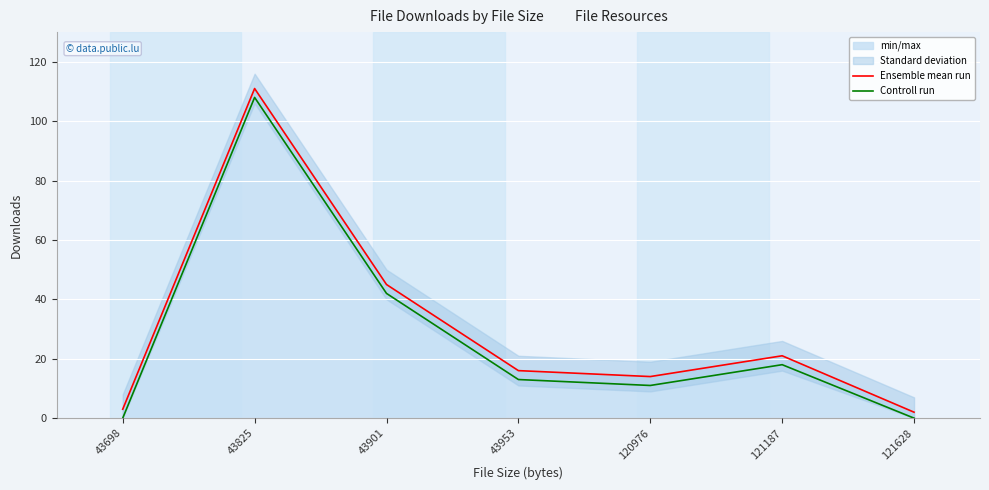

The value of Ensemble mean run at 43953 is 16. True or false?

True